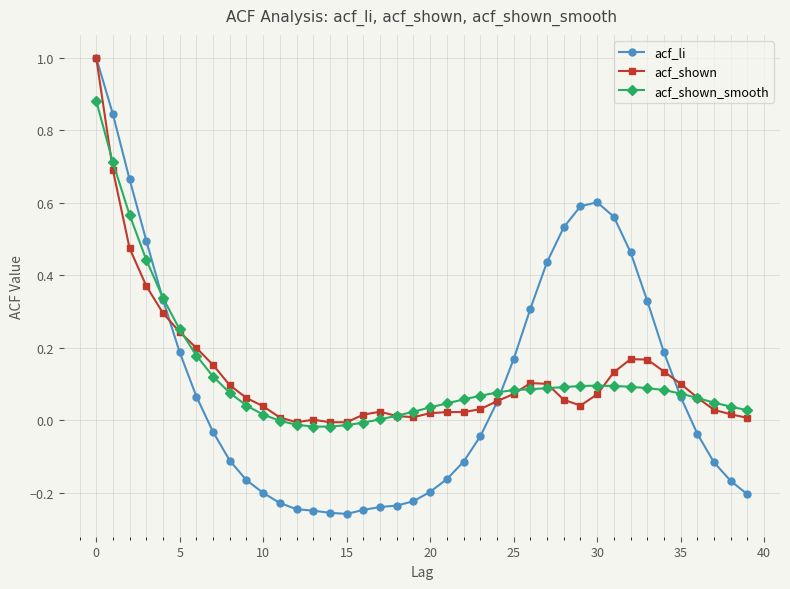

Which series has the widest spread of values?

acf_li